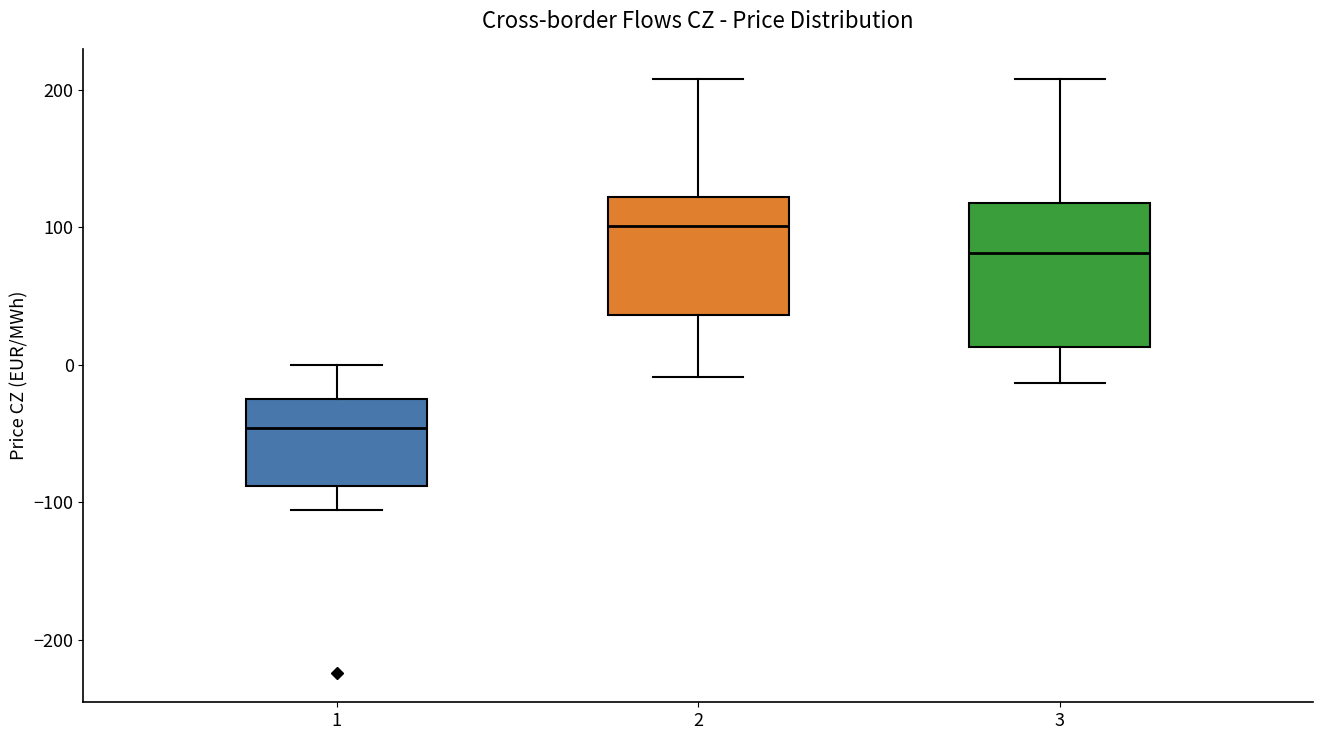

Where does the median line of the box at x = 2 sit on the y-axis? The values are not printed on the chart, so give them approximately, as read against the axis.

100